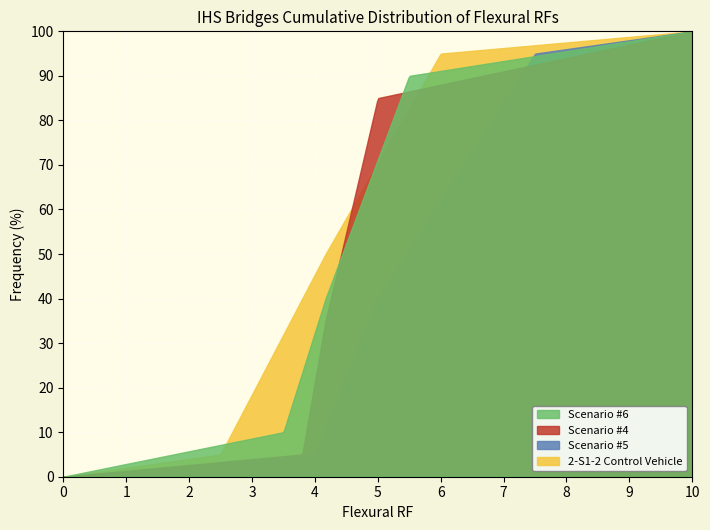

At 0, list the series in order from largest to smallest.

Scenario #6, Scenario #4, Scenario #5, 2-S1-2 Control Vehicle